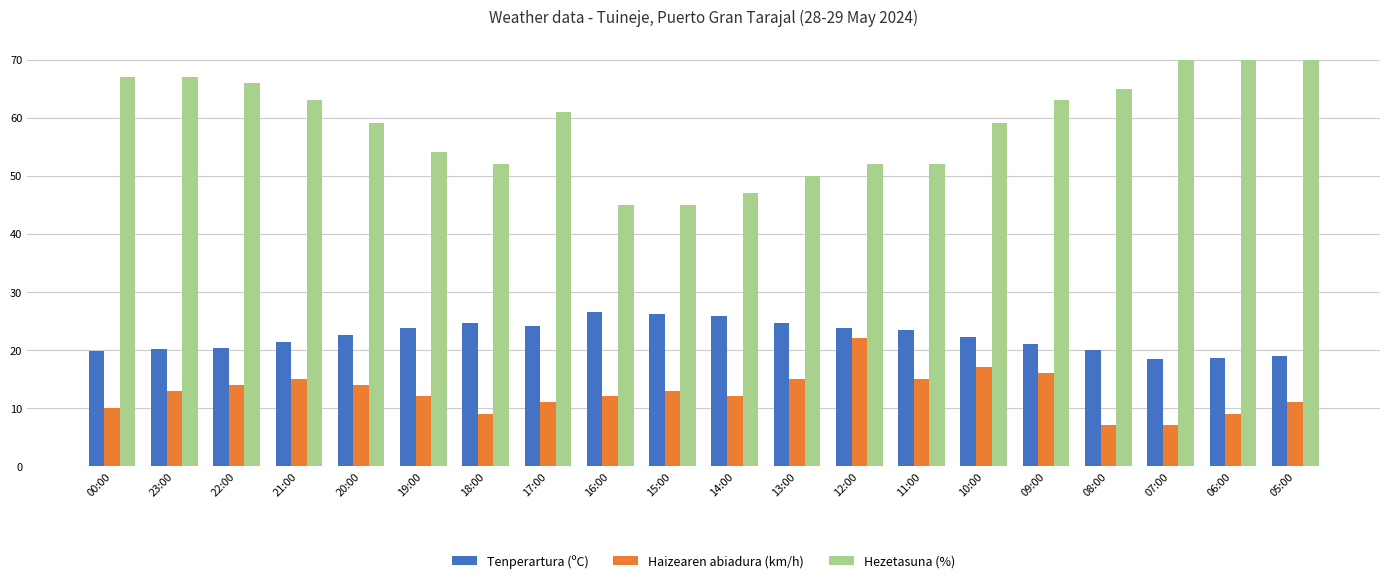

At which label does Hezetasuna (%) first exceed 61?

00:00